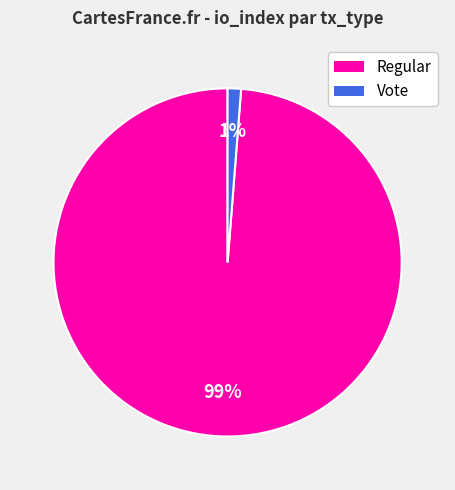

To the nearest percent, what portion does Regular represent?

99%